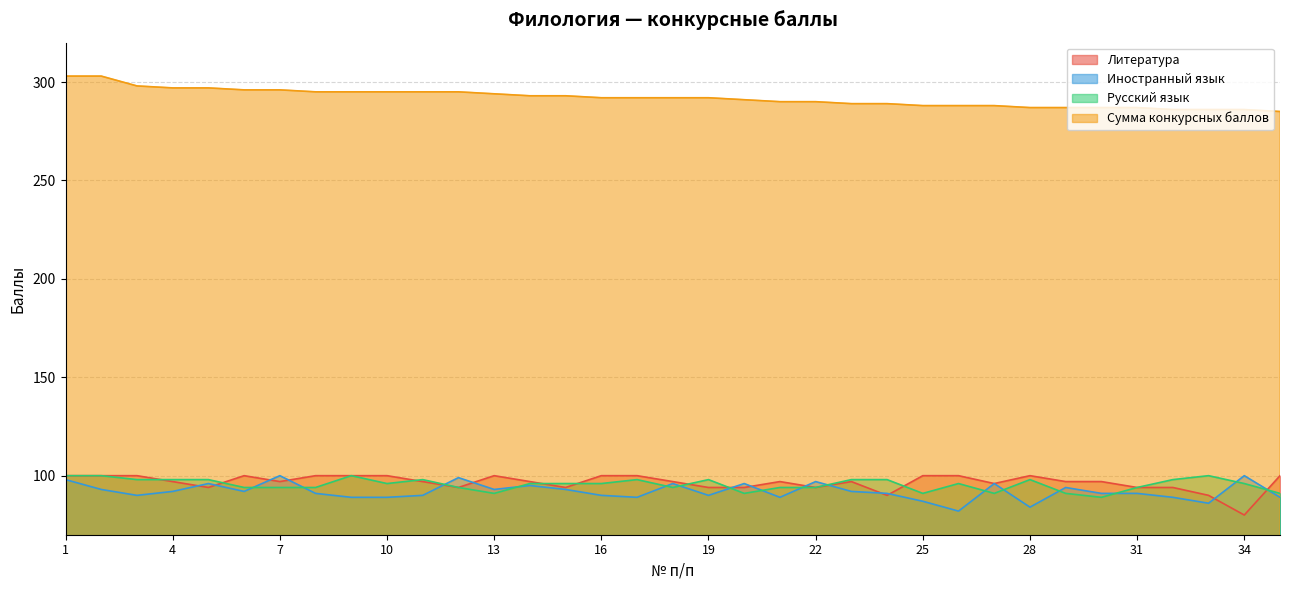

What value does the Русский язык series have at 25, to the nearest 10?

90